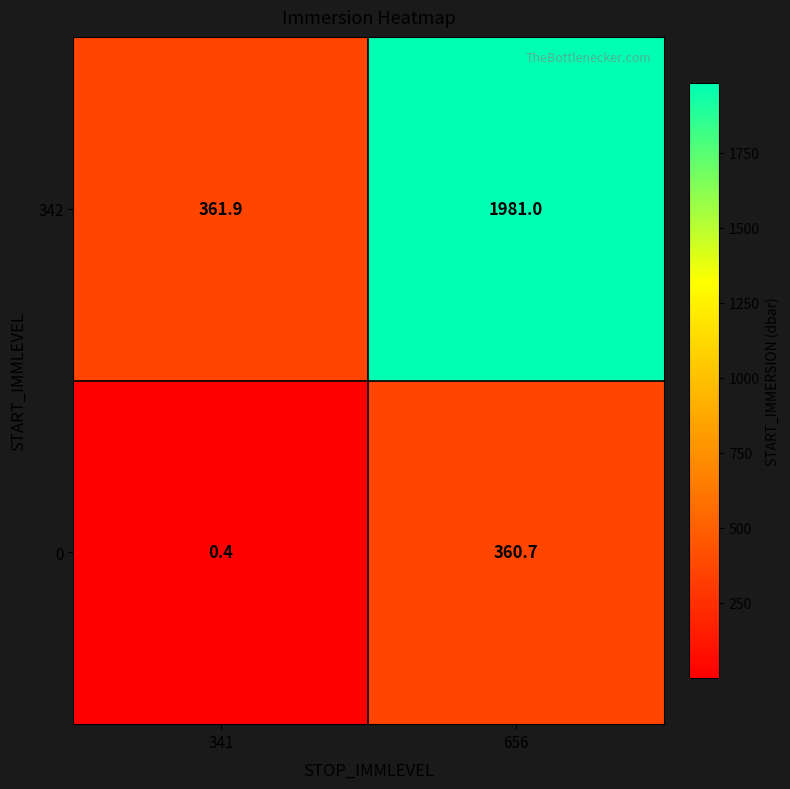

What is the spread (max minus min) of values at 341?

361.5